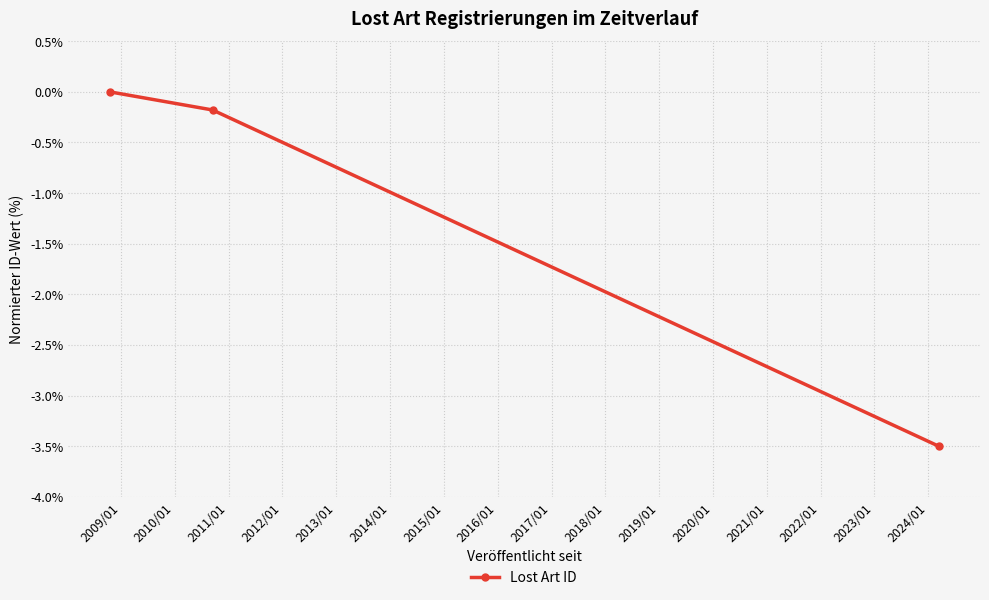

What is the difference between the maximum and minimum values?

3.5